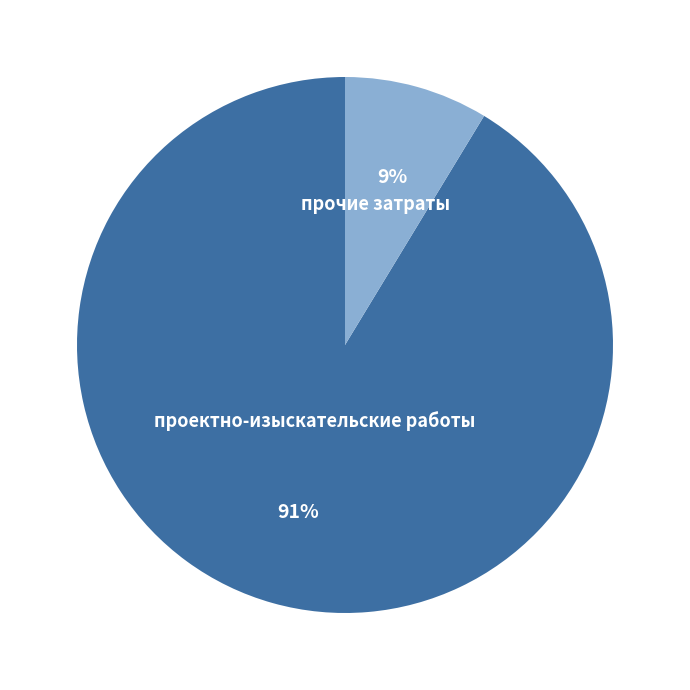

Do проектно-изыскательские работы and прочие затраты together represent more than half of the pie?

Yes